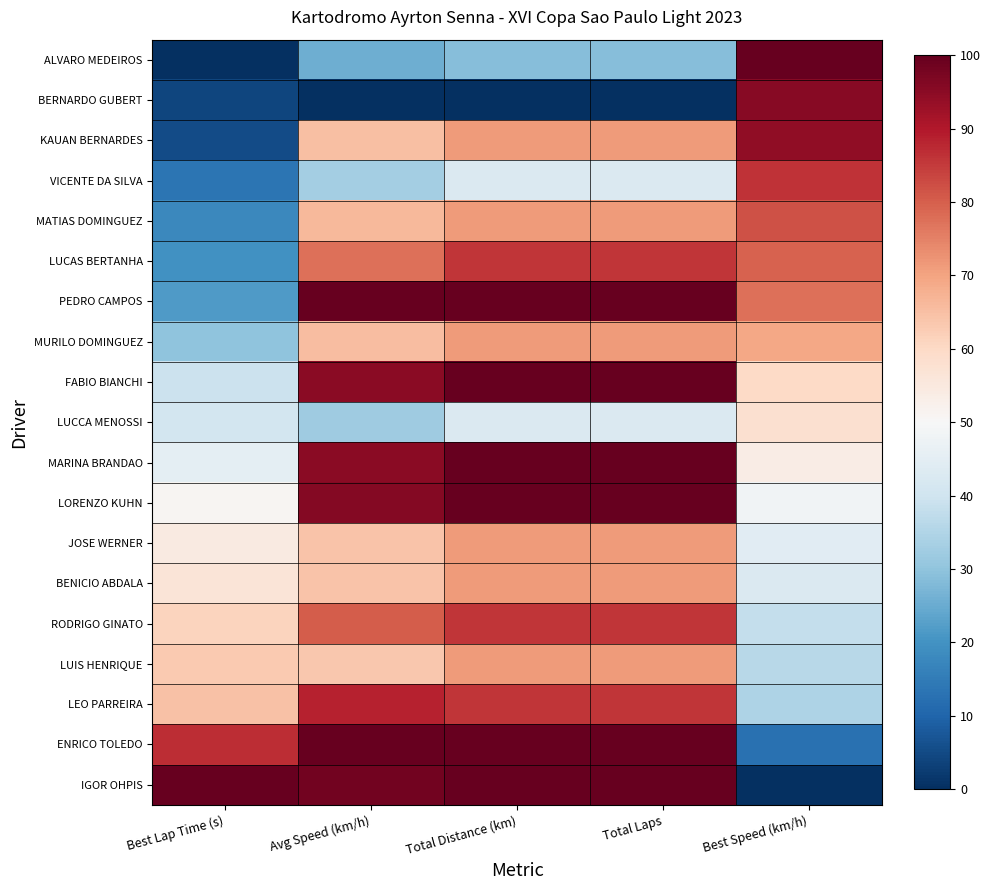

Count the number of data series in this chart.

19